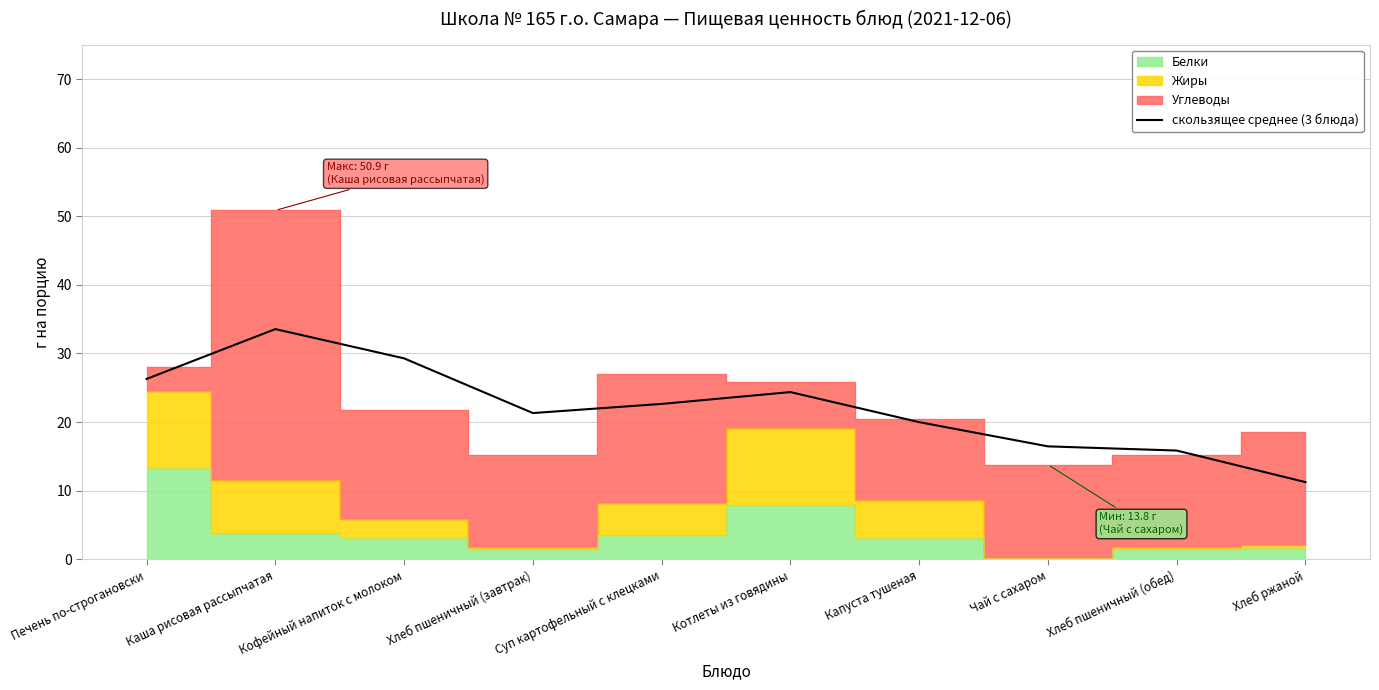

Reading left to right, what are all the values shown in this chart?

26.3	33.6	29.3	21.3	22.6	24.4	20.0	16.5	15.9	11.3